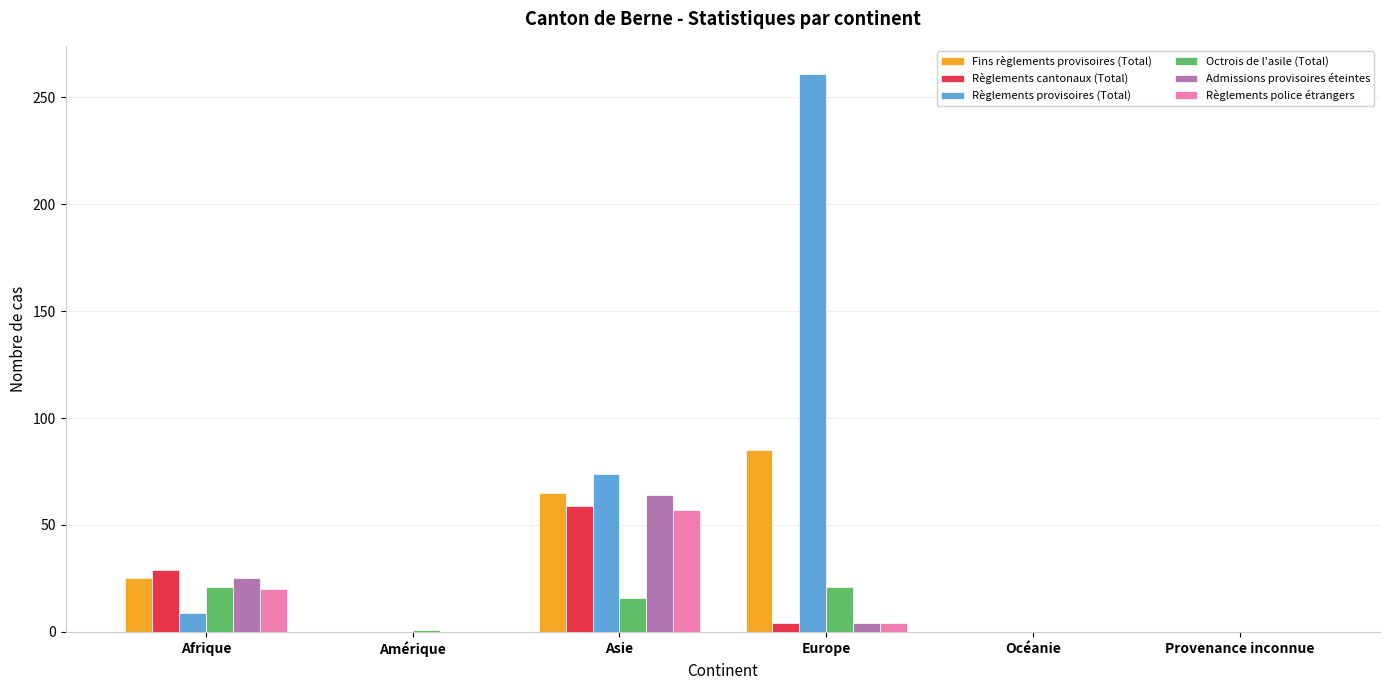

Between Asie and Europe, which series saw the biggest shift?

Règlements provisoires (Total)